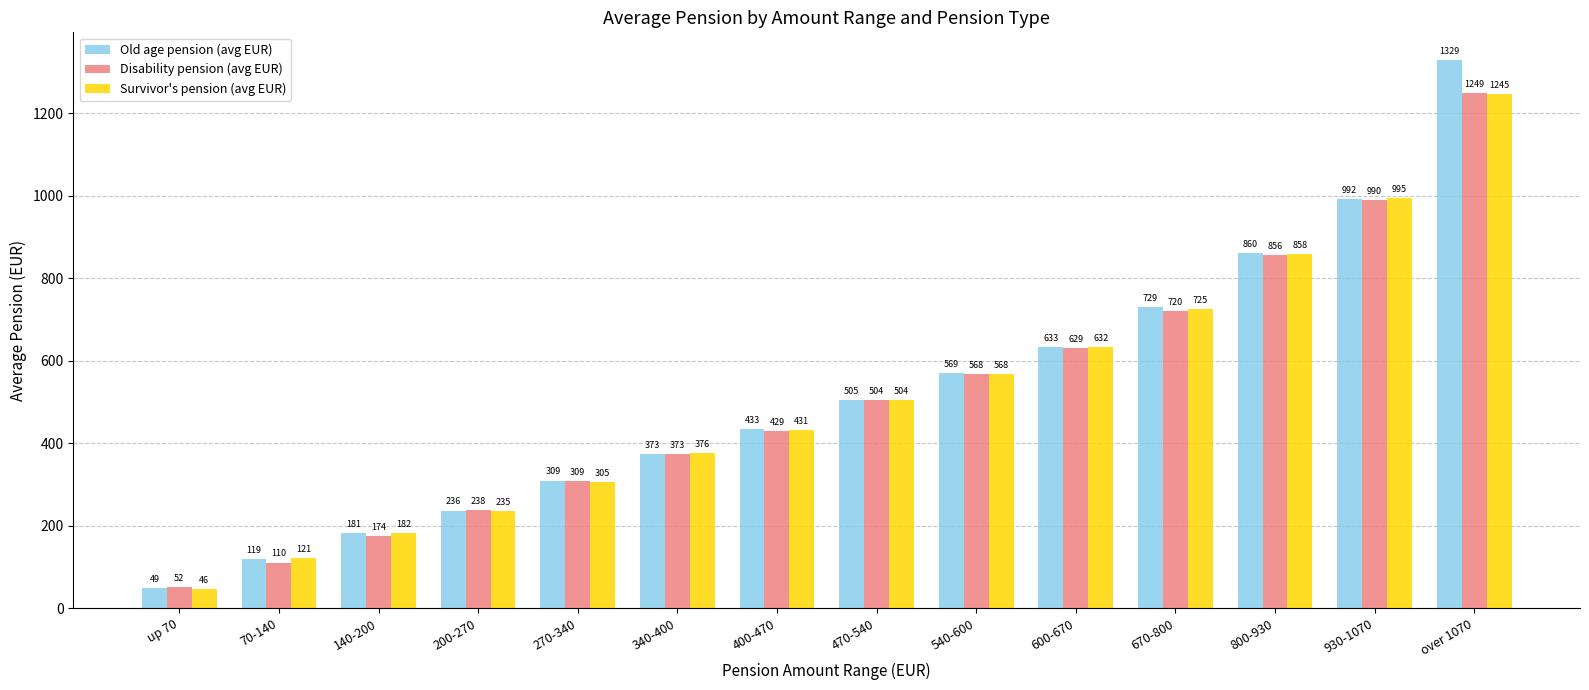

Which series has the largest range (max minus min)?

Old age pension (avg EUR)